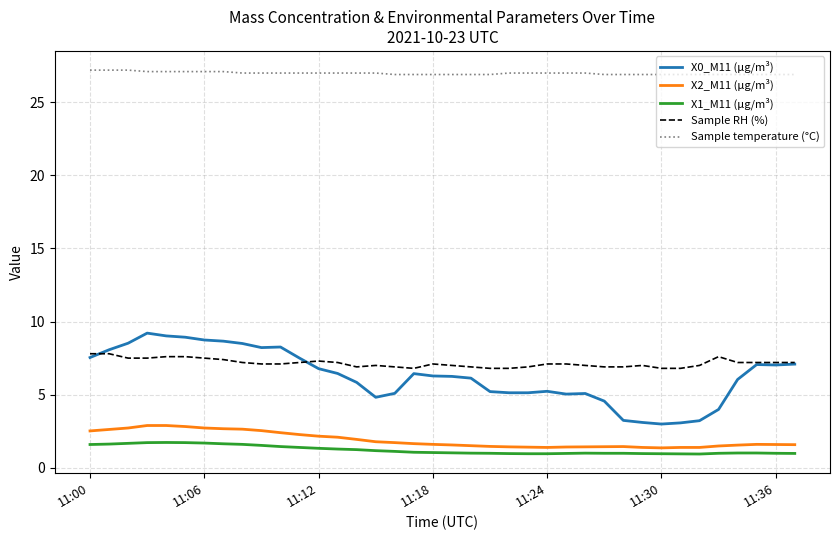

What is the average value of the Sample RH (%) series?

7.2